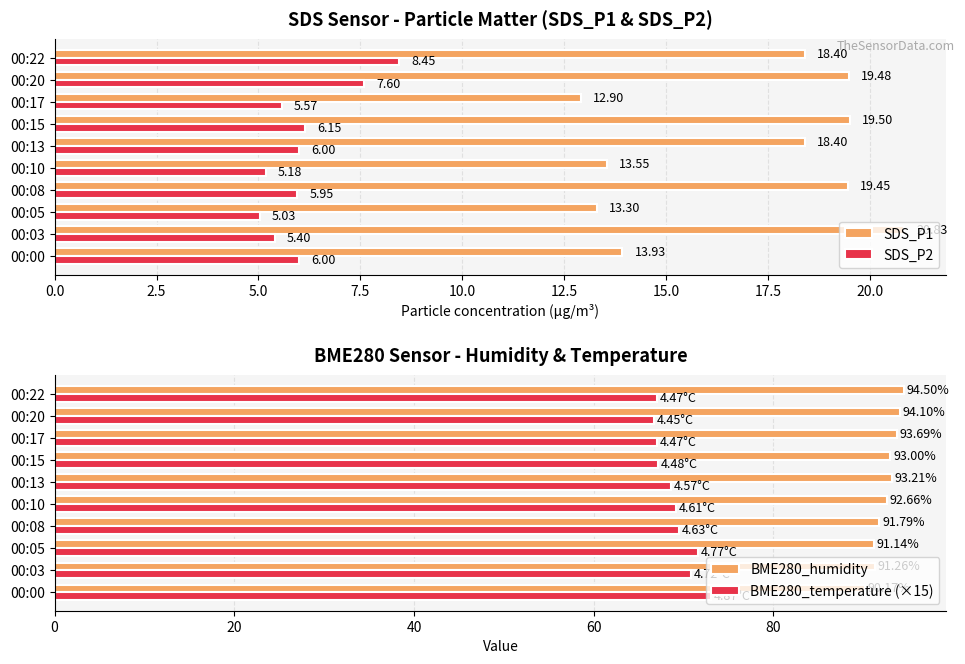

What is the value of the BME280_humidity bar at the 10th from the left?

94.5